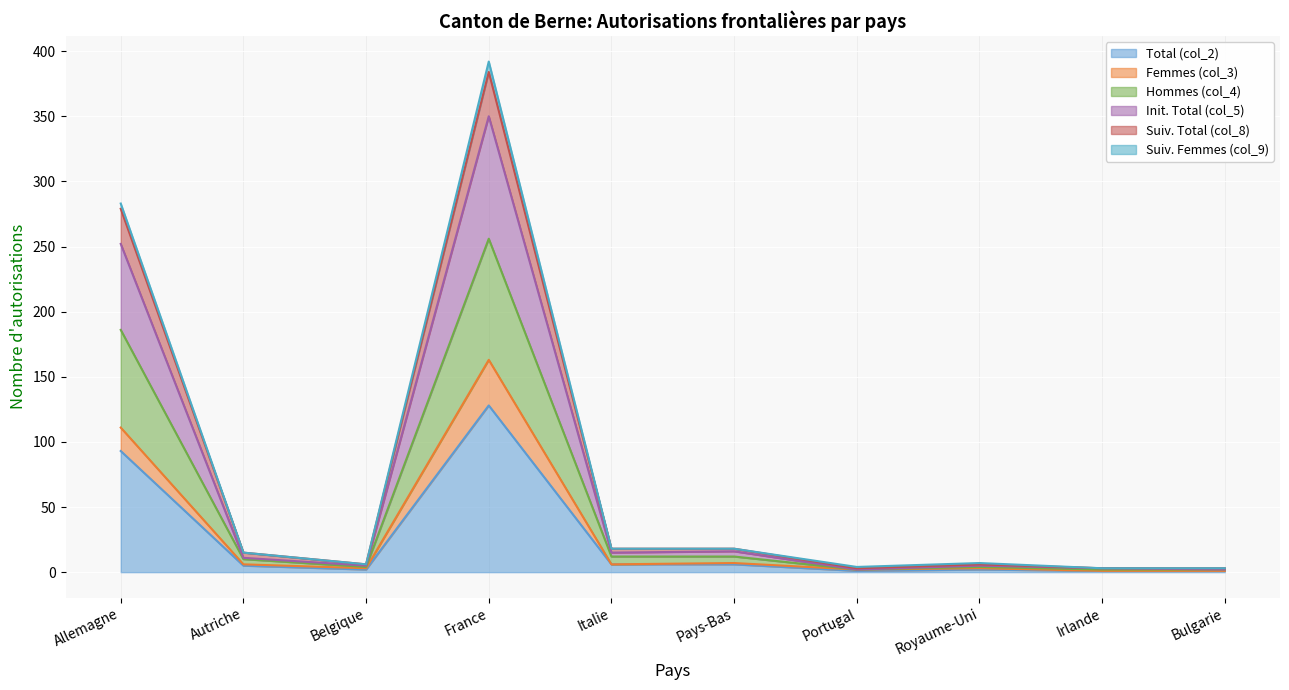

What is the minimum value shown in the chart?

1